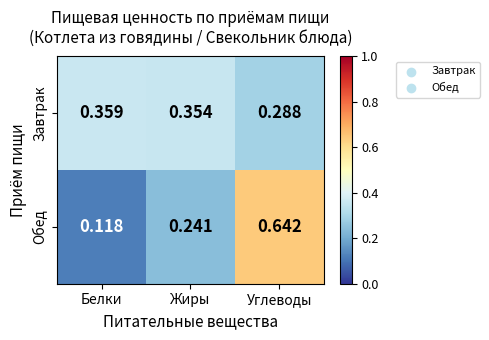

List the labels in order of Завтрак value, largest first.

Белки, Жиры, Углеводы